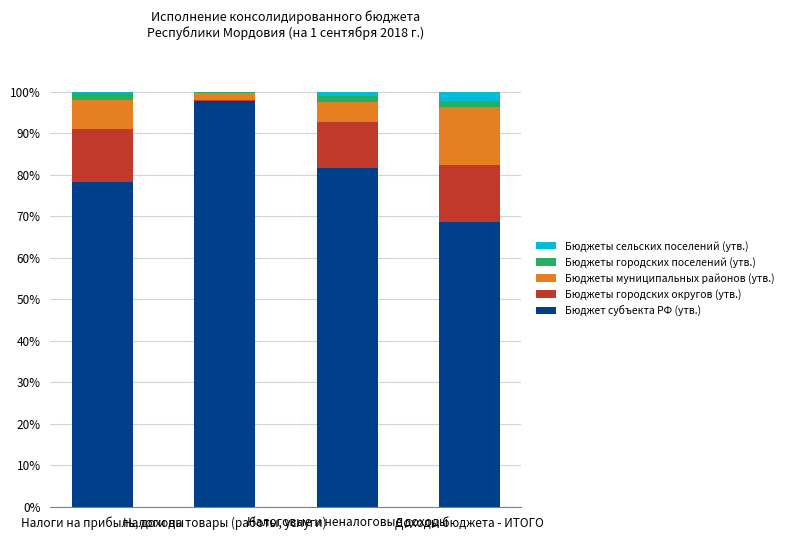

What is the highest value of the Бюджет субъекта РФ (утв.) series?

97.9